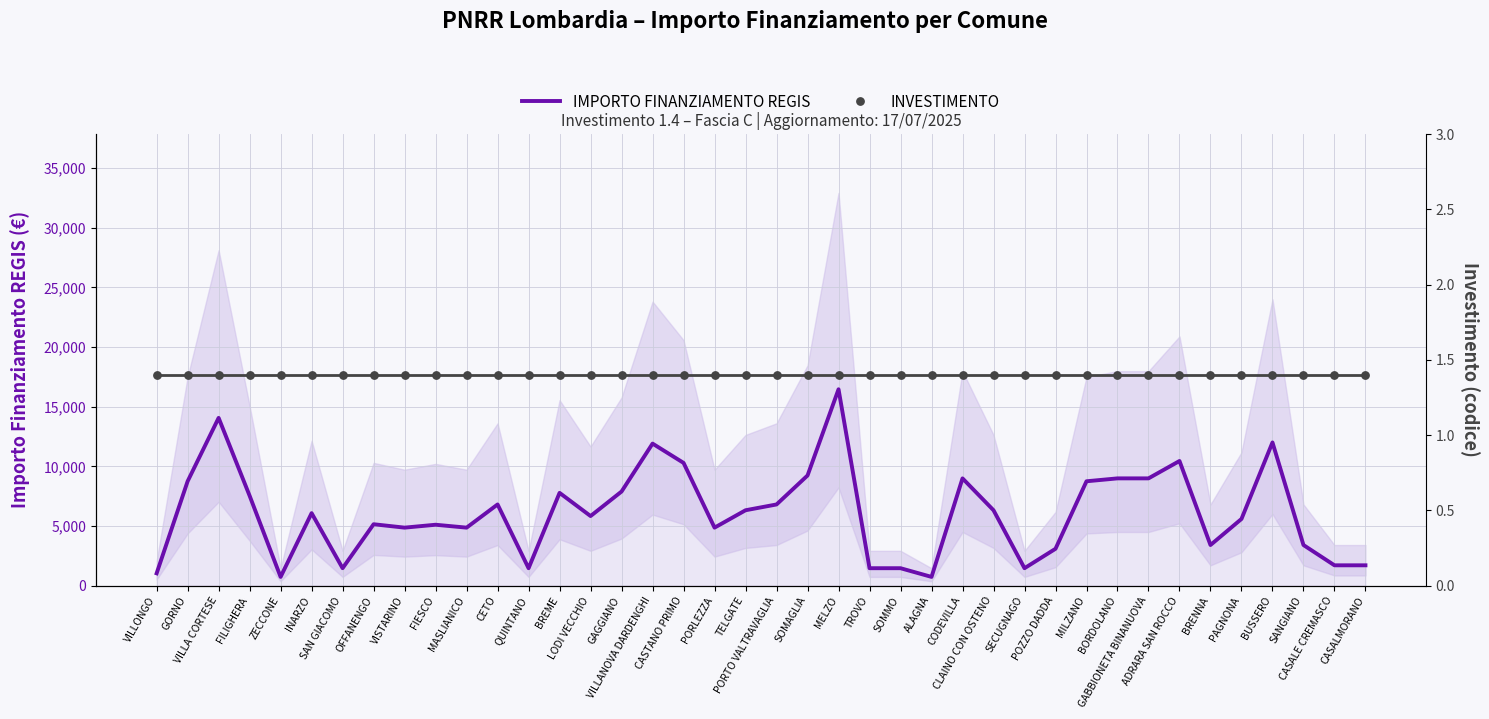

Which series contains the highest Y value?

IMPORTO FINANZIAMENTO REGIS